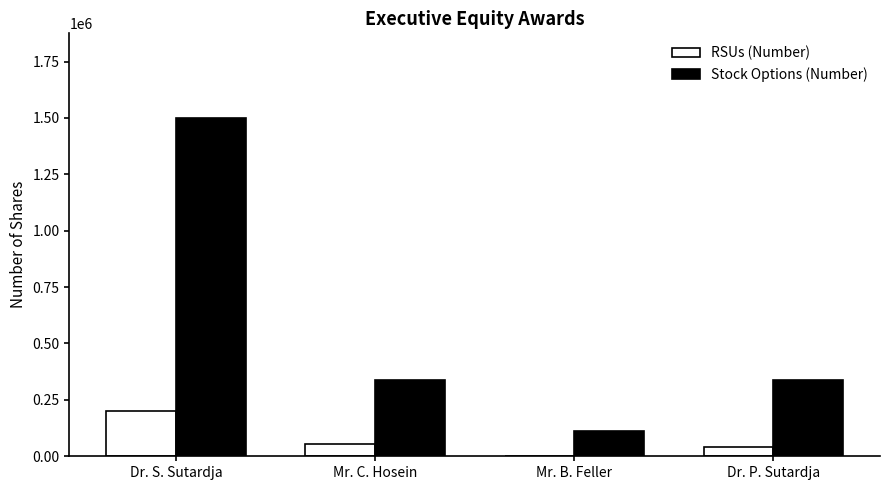

At which category is the sum across all series the highest?

Dr. S. Sutardja